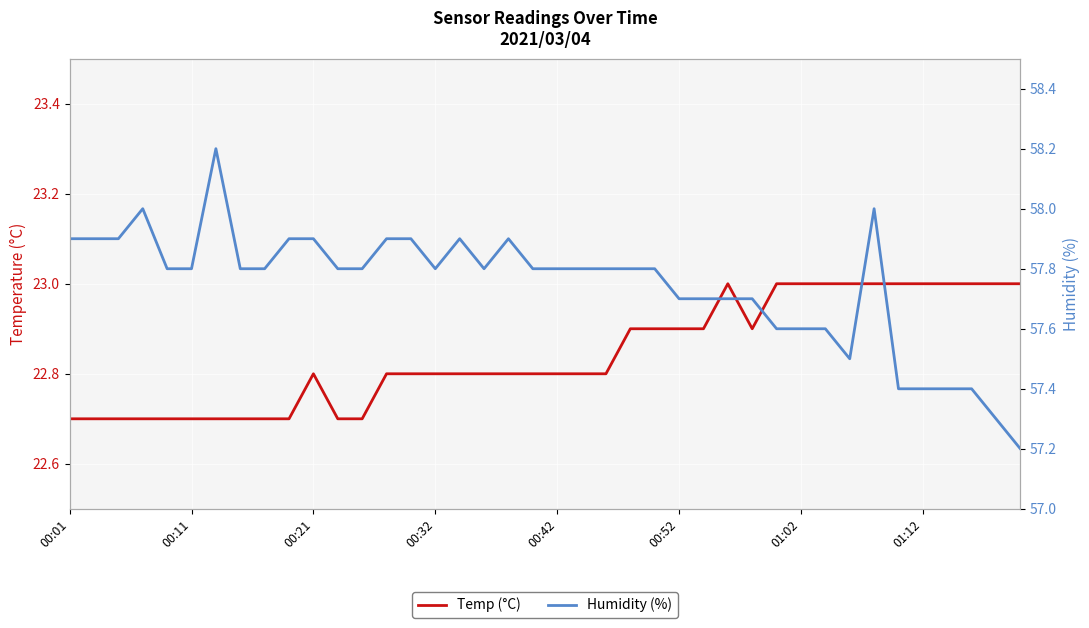

Which series has the largest total across all categories?

Humidity (%)